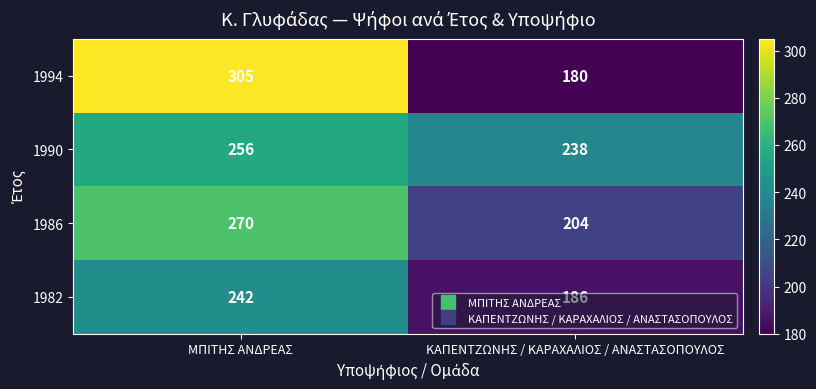

Between ΜΠΙΤΗΣ ΑΝΔΡΕΑΣ and ΚΑΠΕΝΤΖΩΝΗΣ / ΚΑΡΑΧΑΛΙΟΣ / ΑΝΑΣΤΑΣΟΠΟΥΛΟΣ, which series saw the biggest shift?

1994